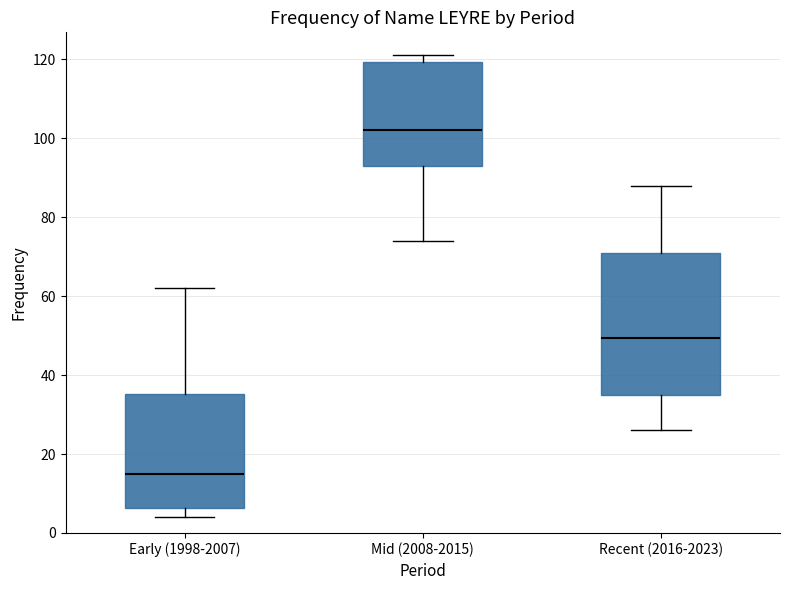

Where does the lower whisker of the box for Early (1998-2007) end on the y-axis? The values are not printed on the chart, so give them approximately, as read against the axis.

4